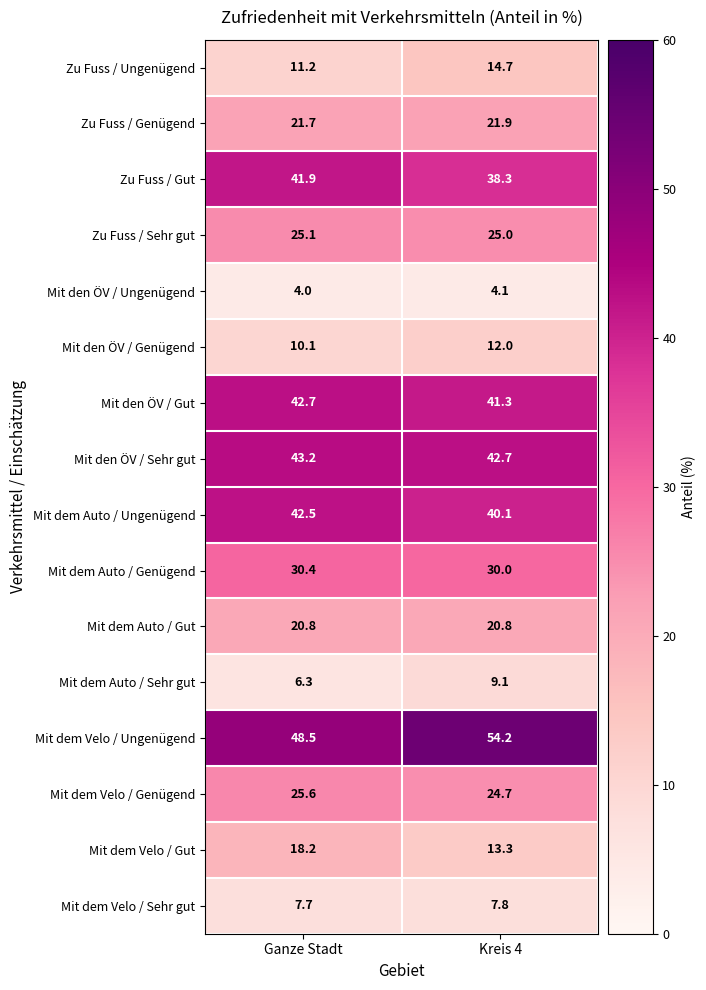

What is the total value across all series at Kreis 4?

400.0